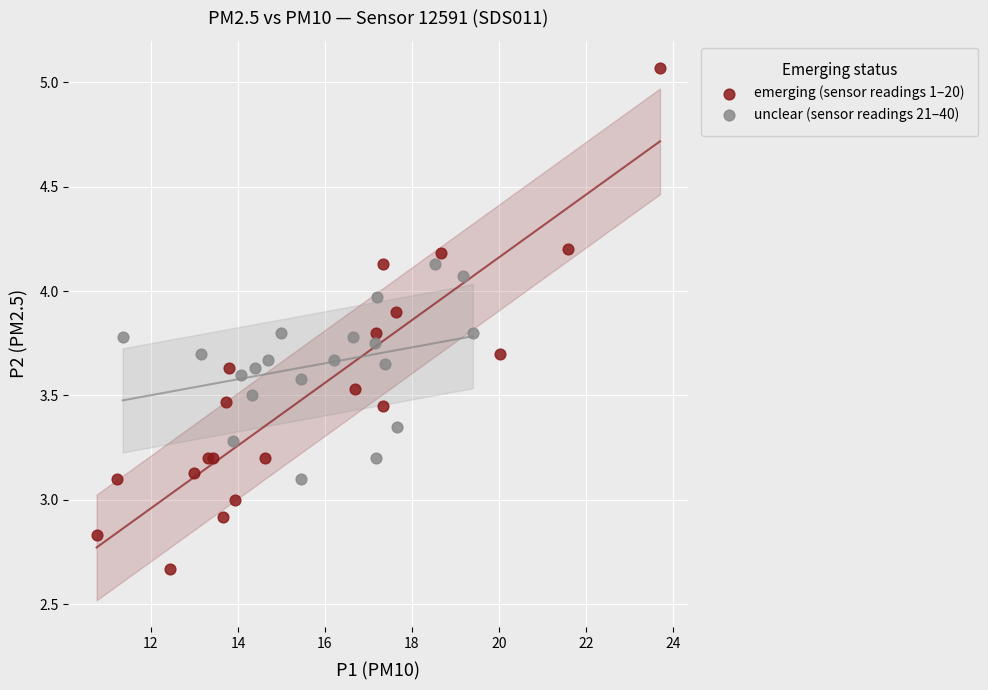

Which series has the widest spread of Y values?

emerging (sensor readings 1–20)